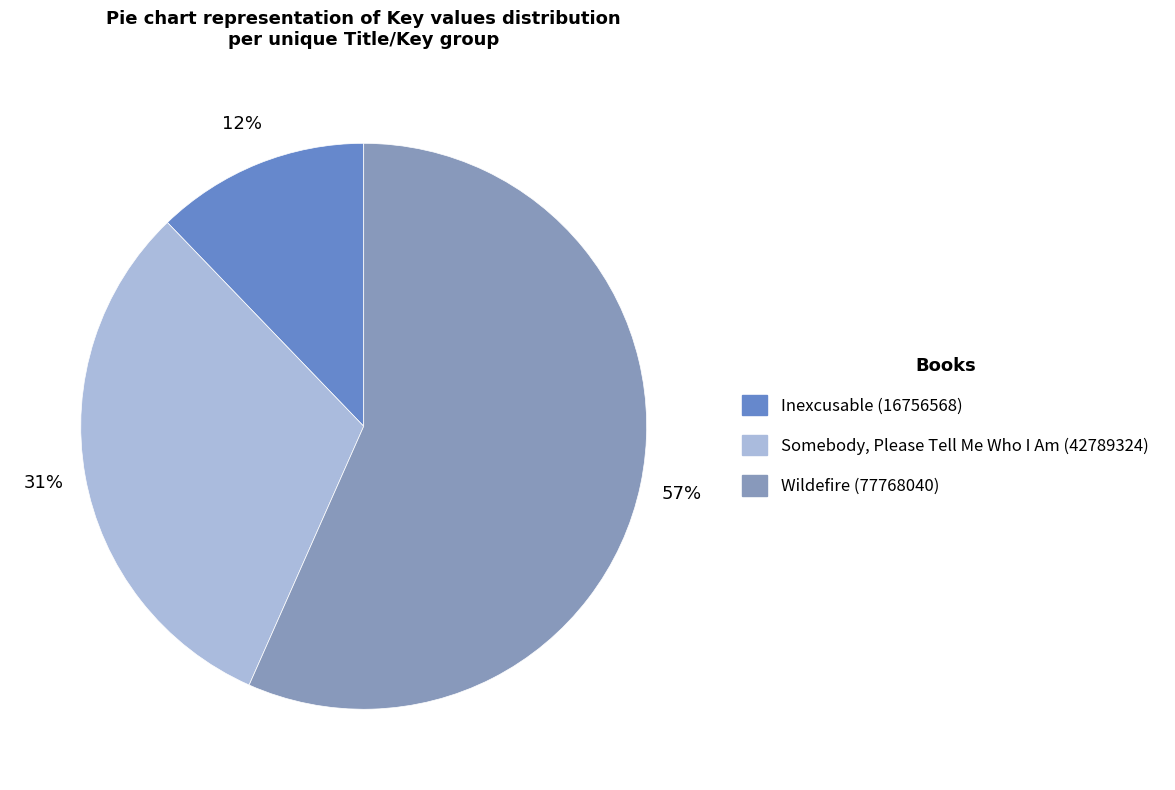

Rank the categories by value from highest to lowest.

Wildefire (77768040), Somebody, Please Tell Me Who I Am (42789324), Inexcusable (16756568)